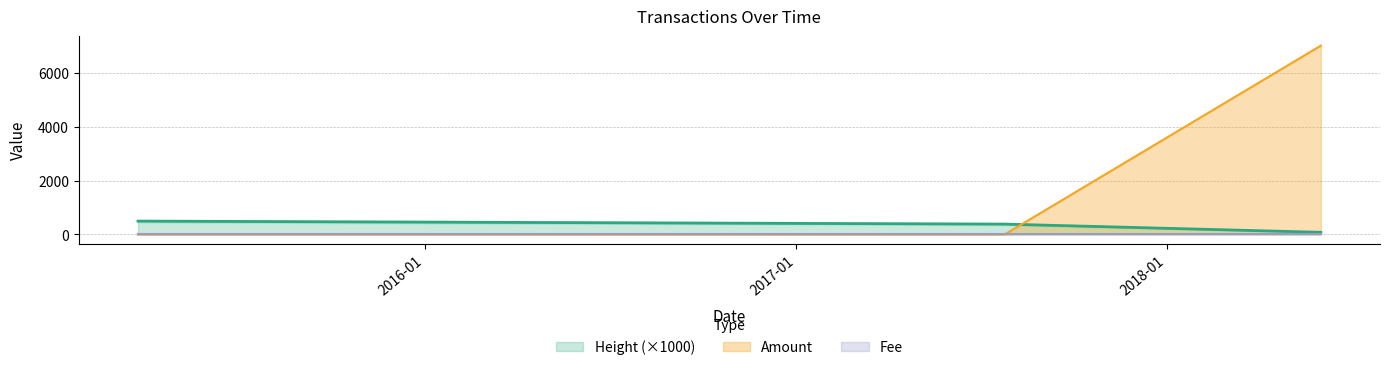

List the labels in order of Amount value, smallest first.

2015-03-24 19:22:25, 2017-07-25 05:09:36, 2018-06-01 15:38:51